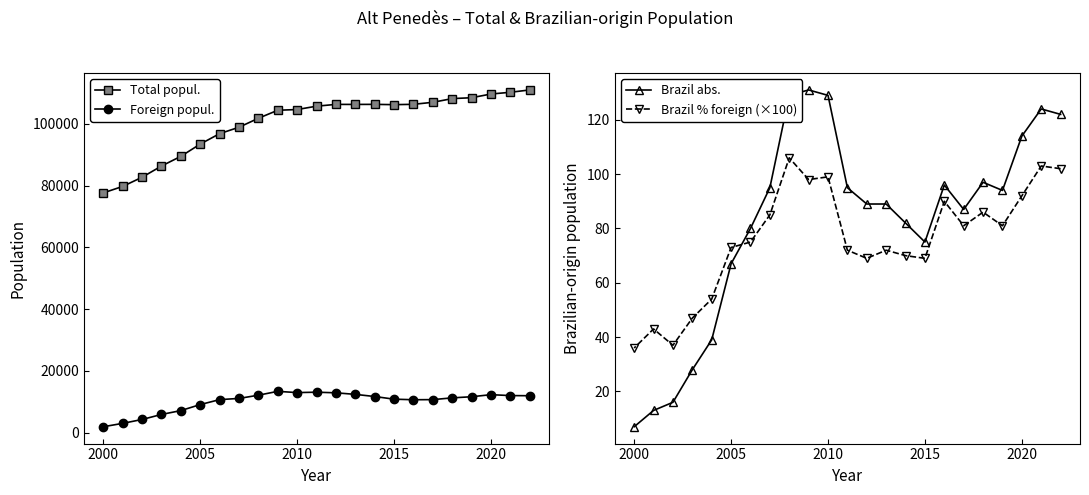

True or false: Foreign popul. and Brazil % foreign (×100) cross at least once.

False